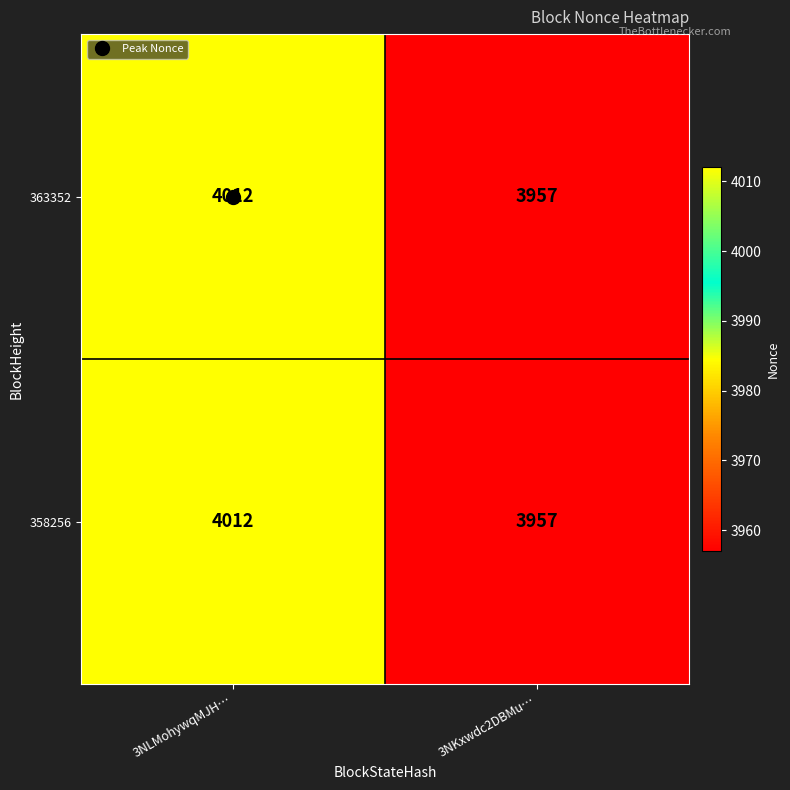

What is the highest value of the 358256 series?

4012